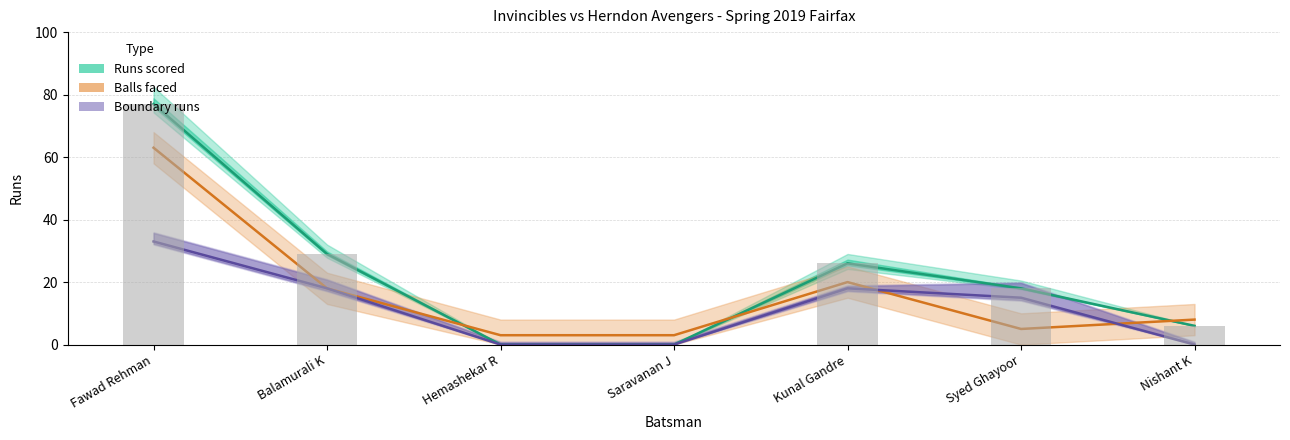

Where does the Boundary runs series first go above 15?

Fawad Rehman